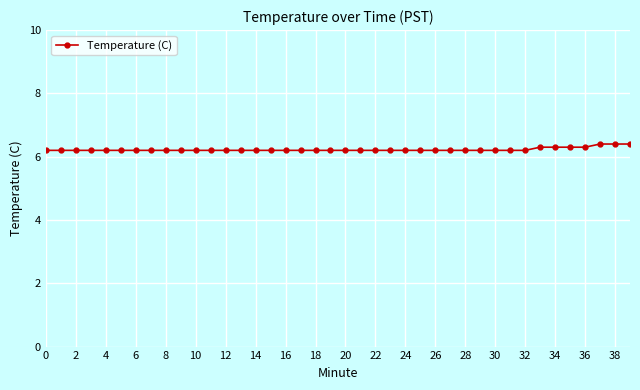

What is the minimum value shown in the chart?

6.2